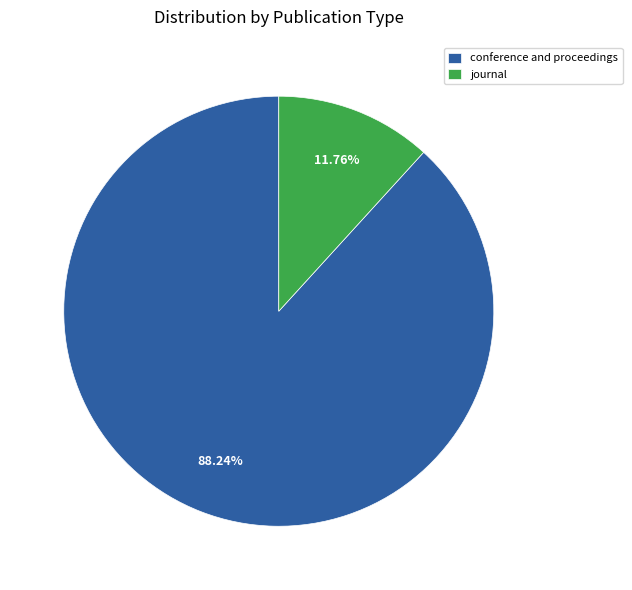

Is it true that journal is 12% of the pie?

True